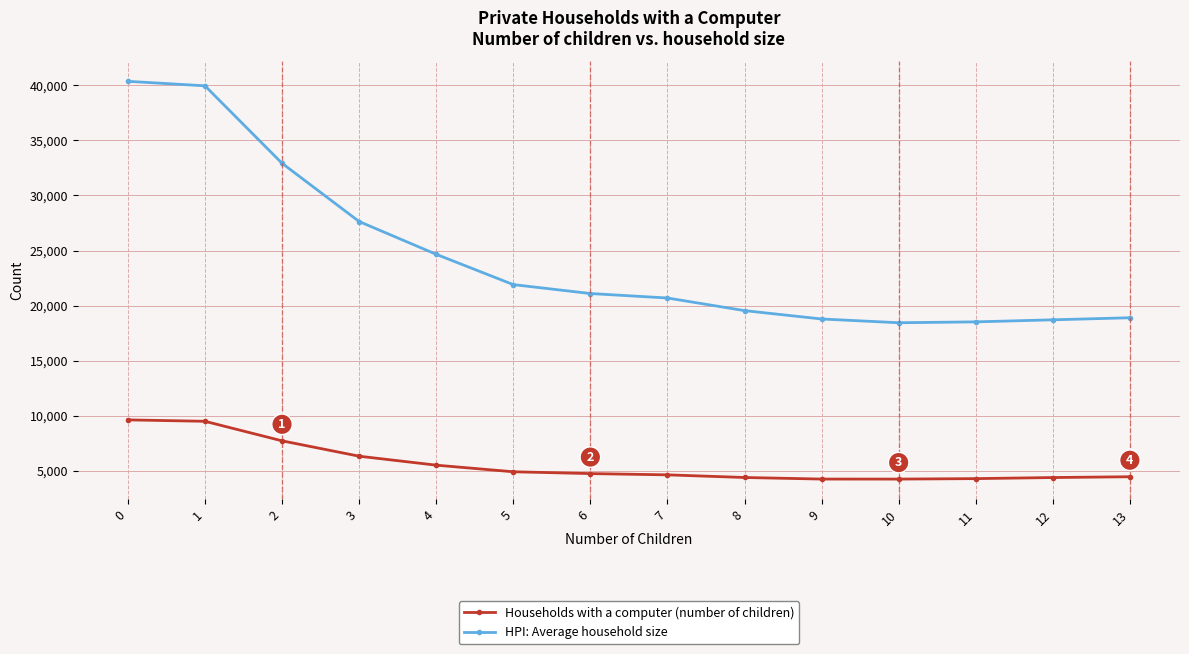

Between 1 and 3, which series saw the biggest shift?

HPI: Average household size